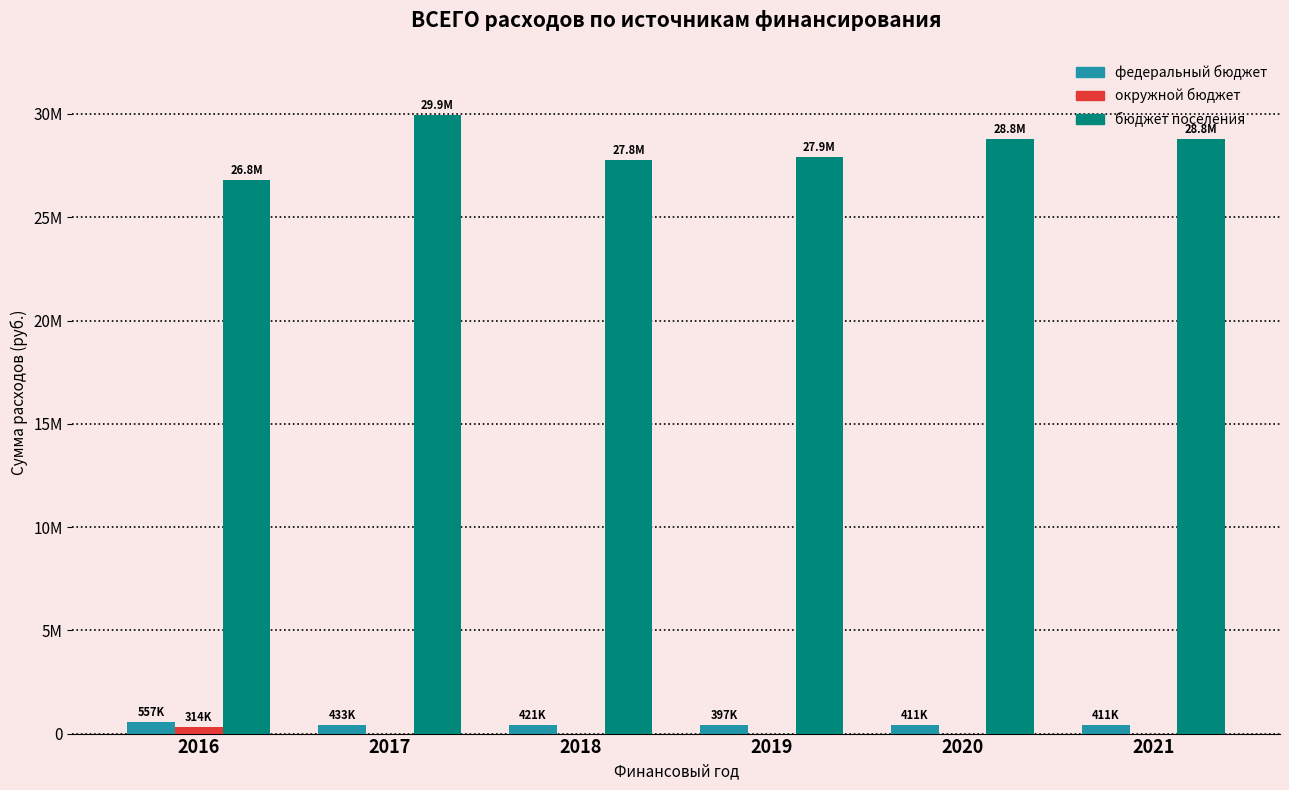

Does the chart contain stacked bars?

No